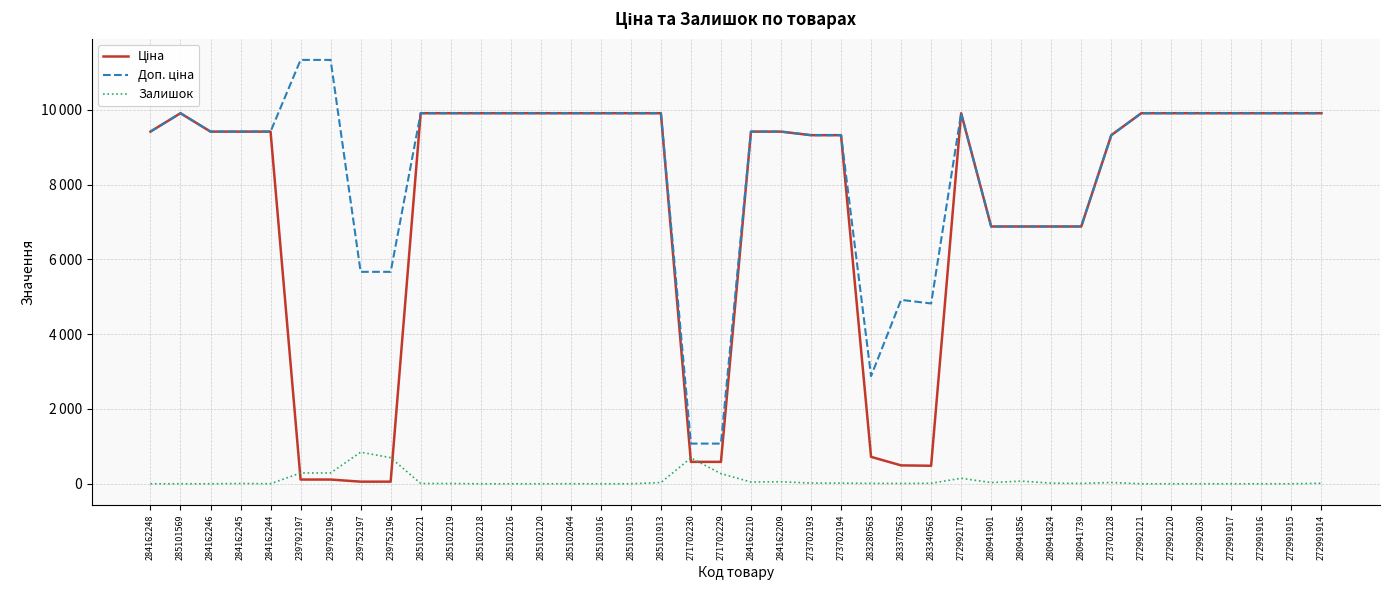

At which label is Доп. ціна closest to 6204?

239752197